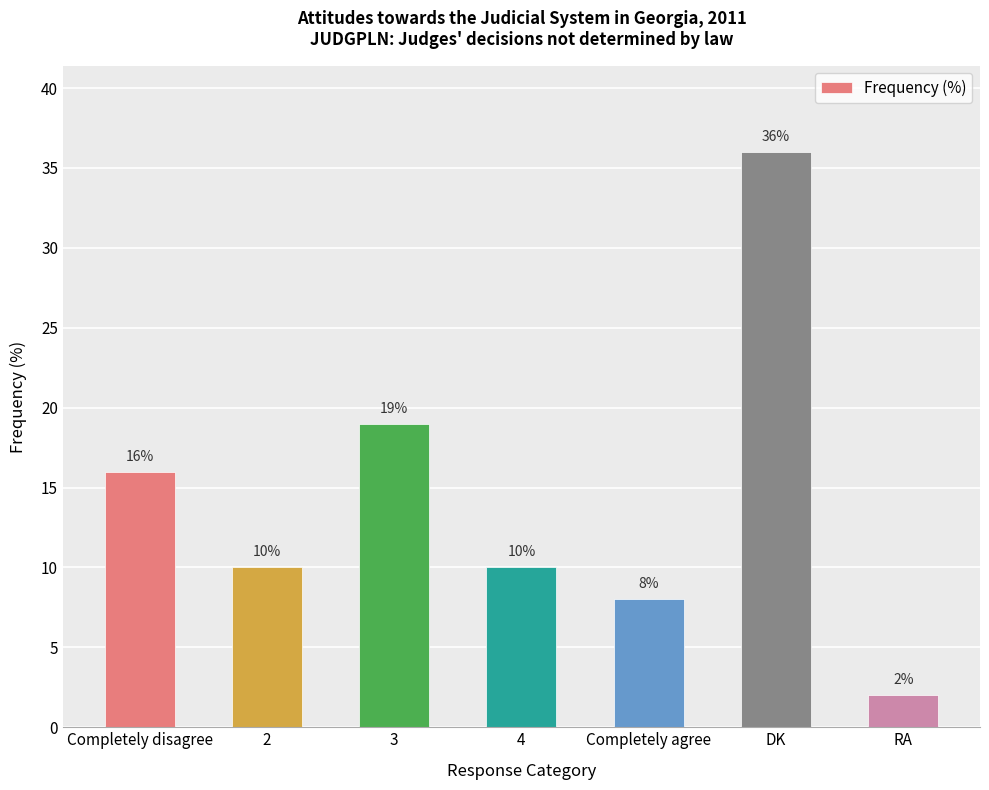

Reading left to right, extract all data points from this chart.

Completely disagree=16	2=10	3=19	4=10	Completely agree=8	DK=36	RA=2